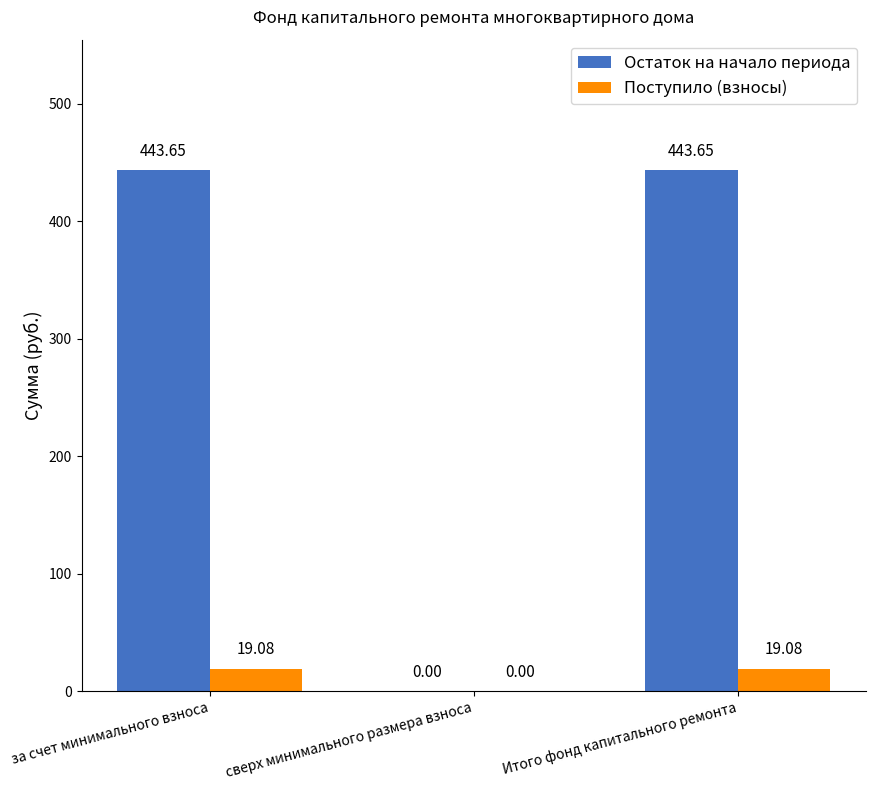

Count the number of data series in this chart.

2